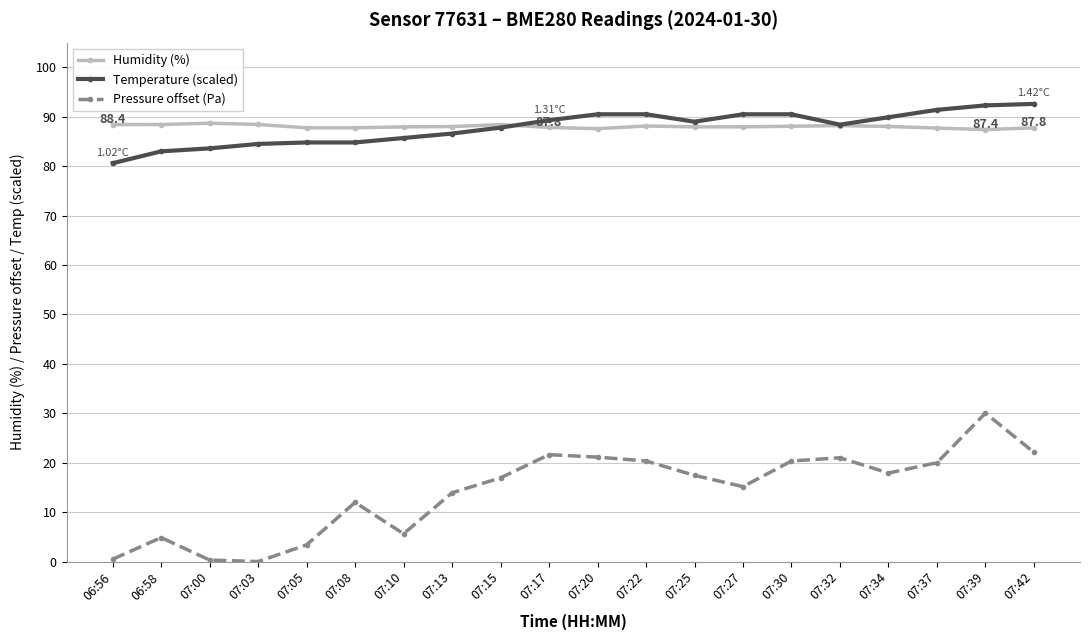

In Pressure offset (Pa), how many points are lower than both neighbors (excluding endpoints)?

4